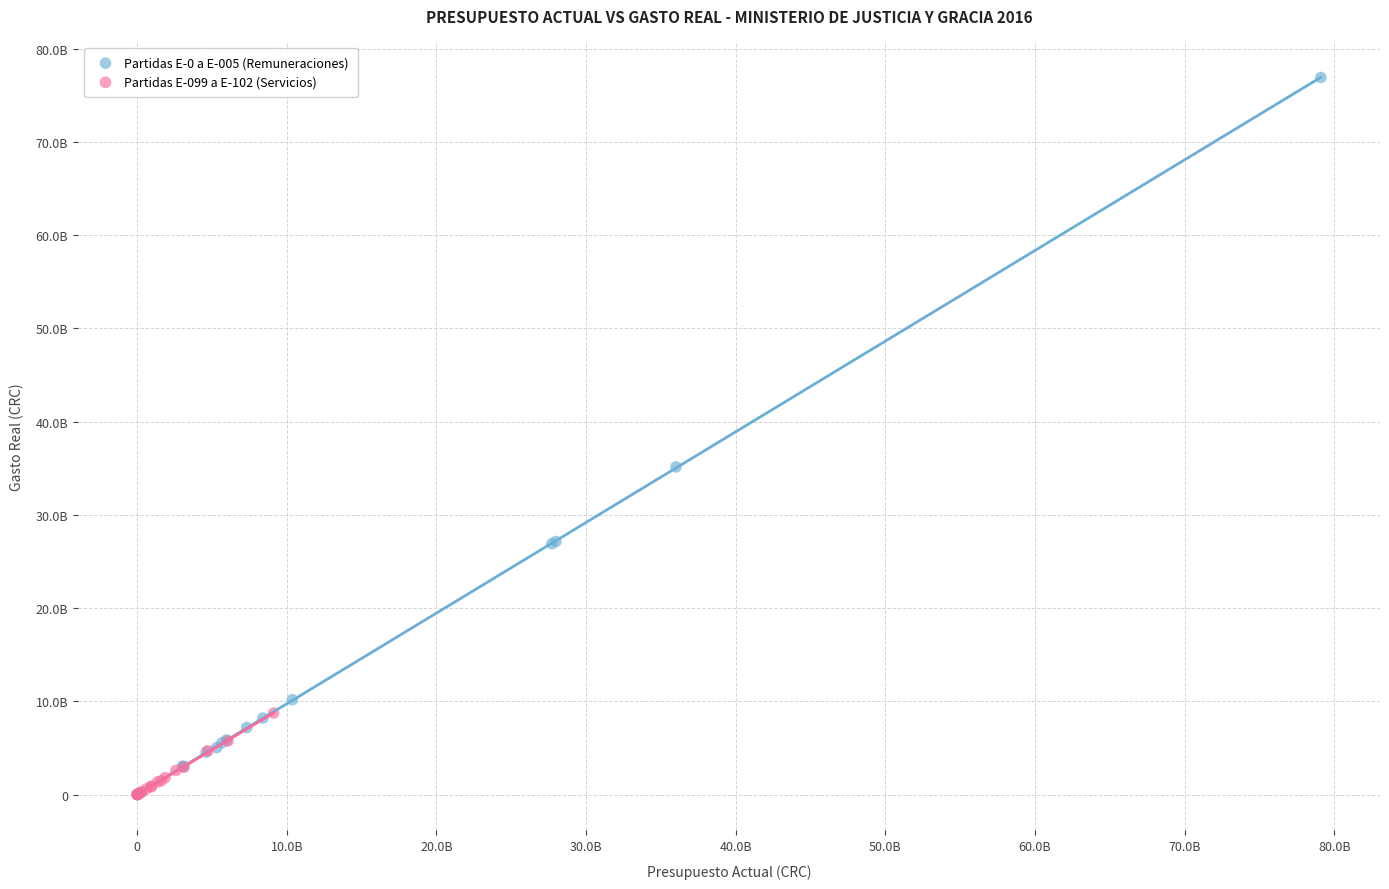

What are all the series names shown in the legend?

Partidas E-0 a E-005 (Remuneraciones), Partidas E-099 a E-102 (Servicios)